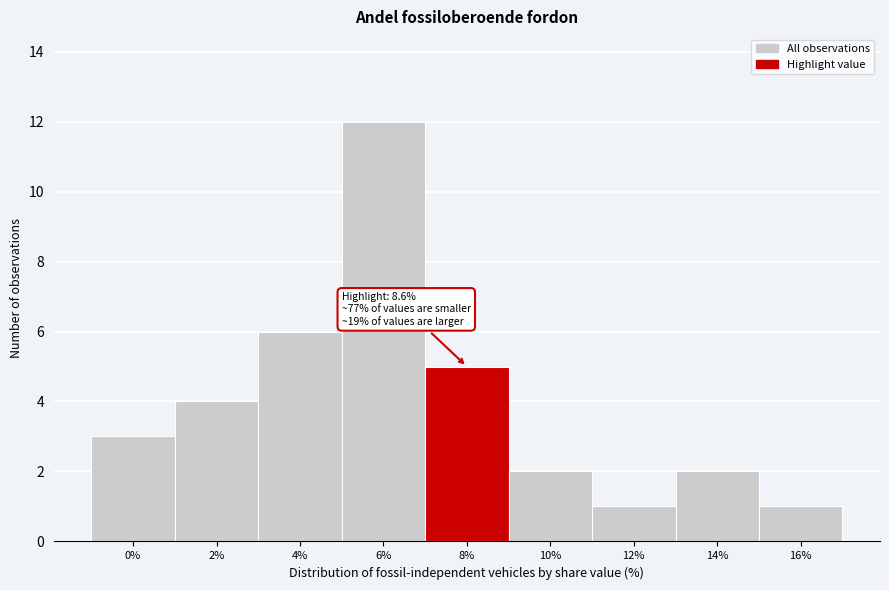

Reading left to right, list all the values displayed in this chart.

0%=3	2%=4	4%=6	6%=12	8%=5	10%=2	12%=1	14%=2	16%=1